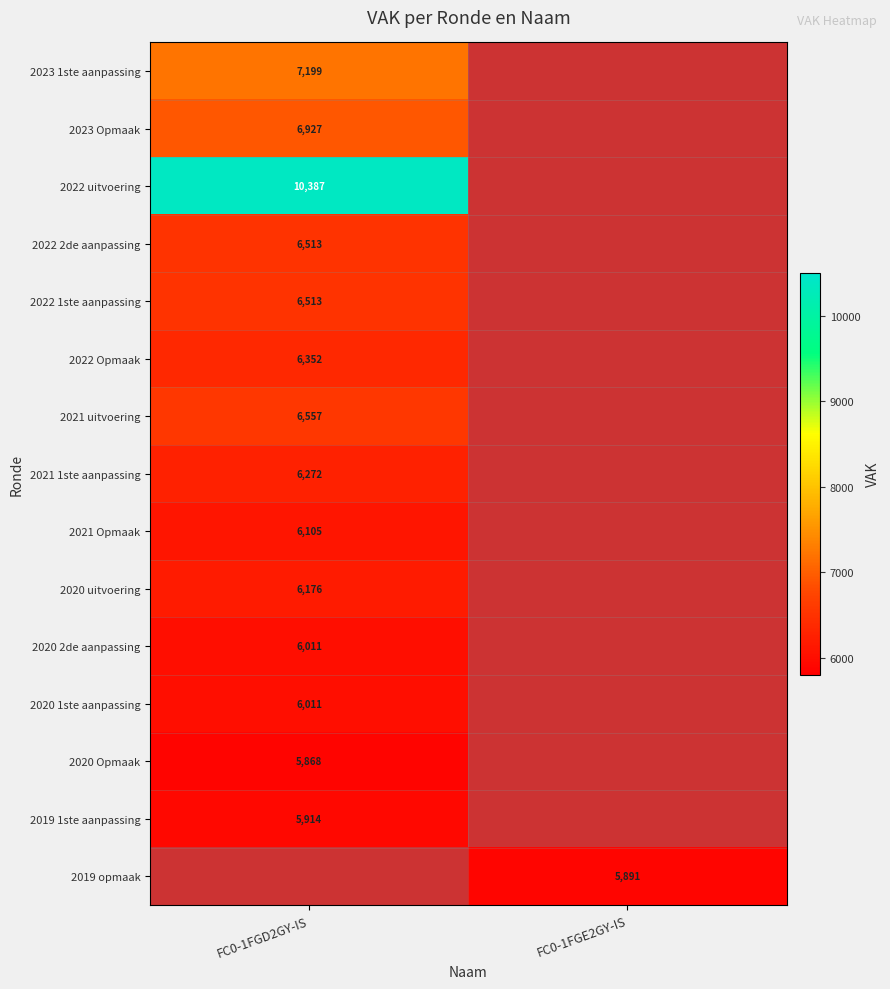

True or false: 2022 2de aanpassing has a value of 6513 at FC0-1FGD2GY-IS.

True